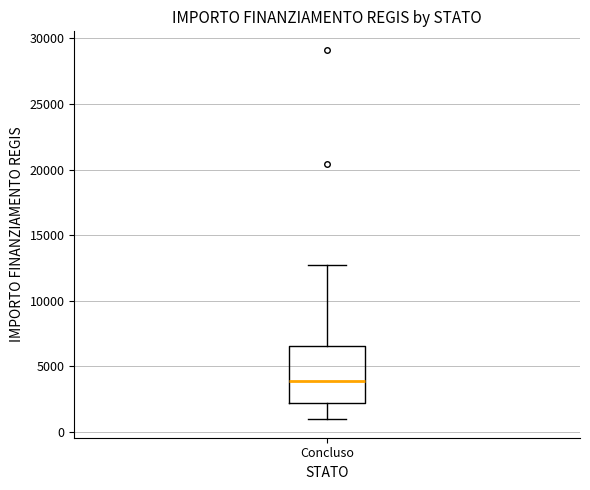

Read this box plot against the y-axis: the position of the median line, the range covered by the box, and the ends of both whiskers. The values are not printed on the chart, so give them approximately, as read against the axis.

median 4000, box 2000 to 6500, whiskers 1000 to 12500